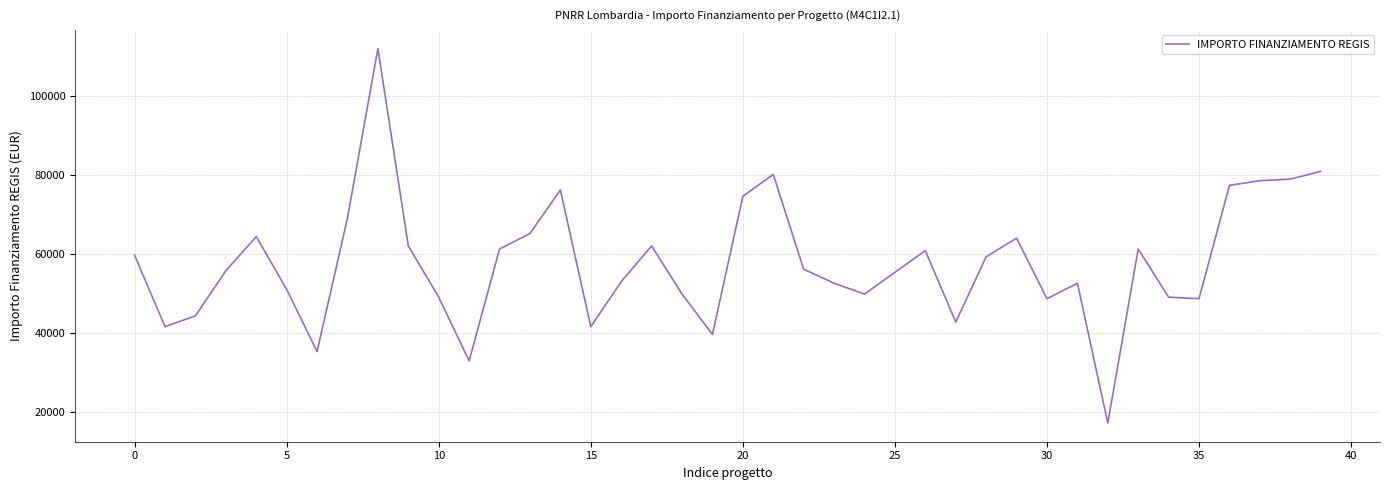

What is the greatest value displayed?

111949.1